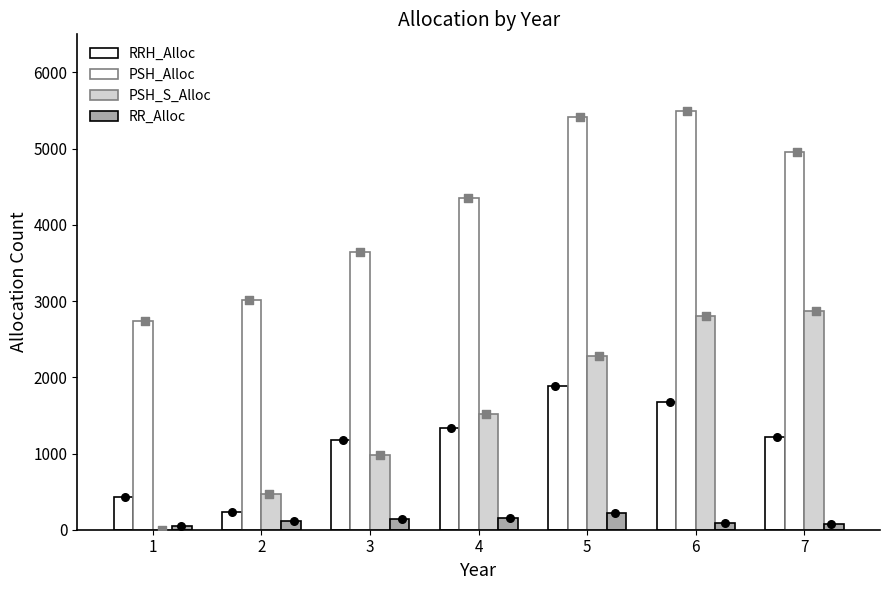

Which series has the largest total across all categories?

PSH_Alloc